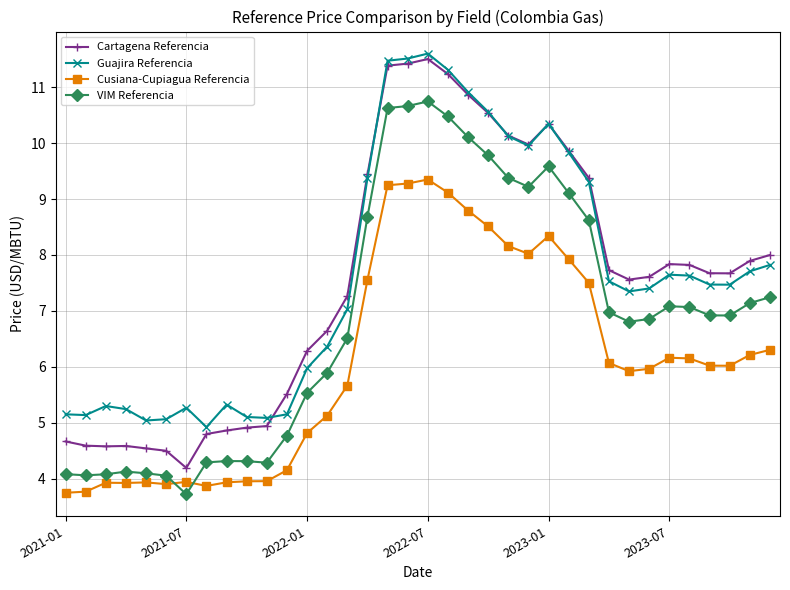

What is the value of the VIM Referencia point at the 32nd from the left?

7.1